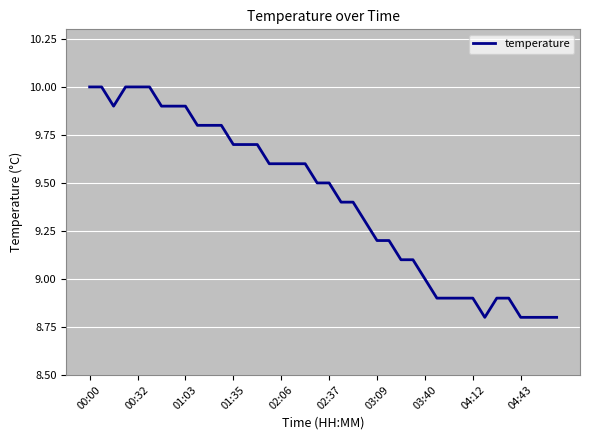

What is the difference between the maximum and minimum values?

1.2